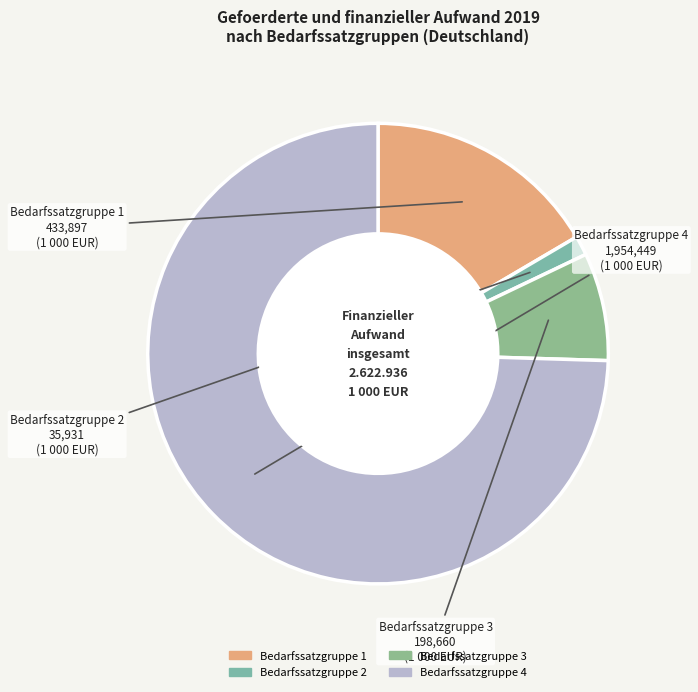

Which slice is the largest?

Bedarfssatzgruppe 4